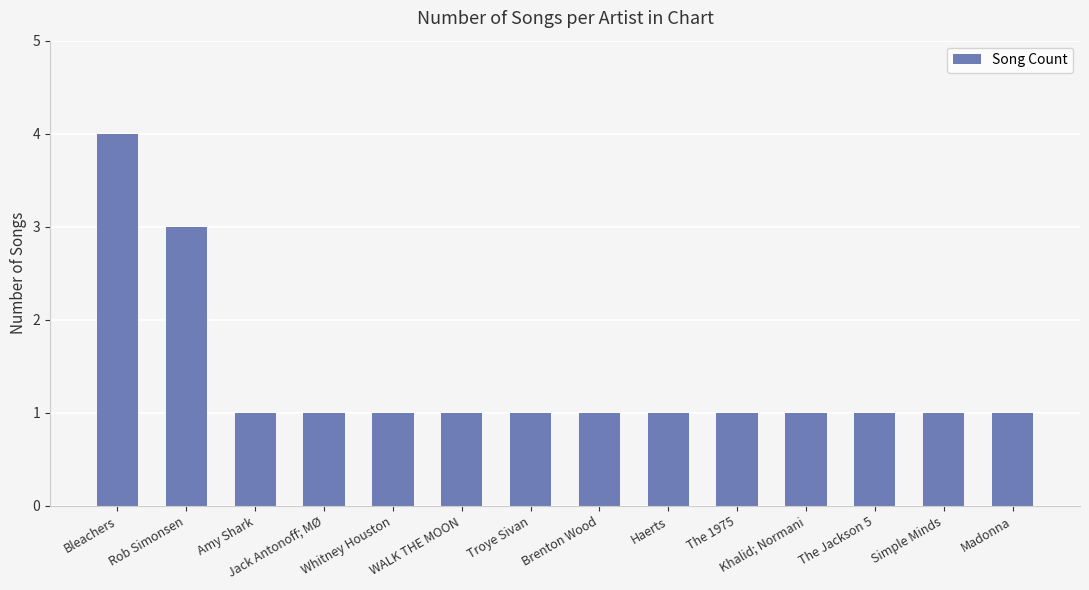

Which label corresponds to the largest value in the chart?

Bleachers